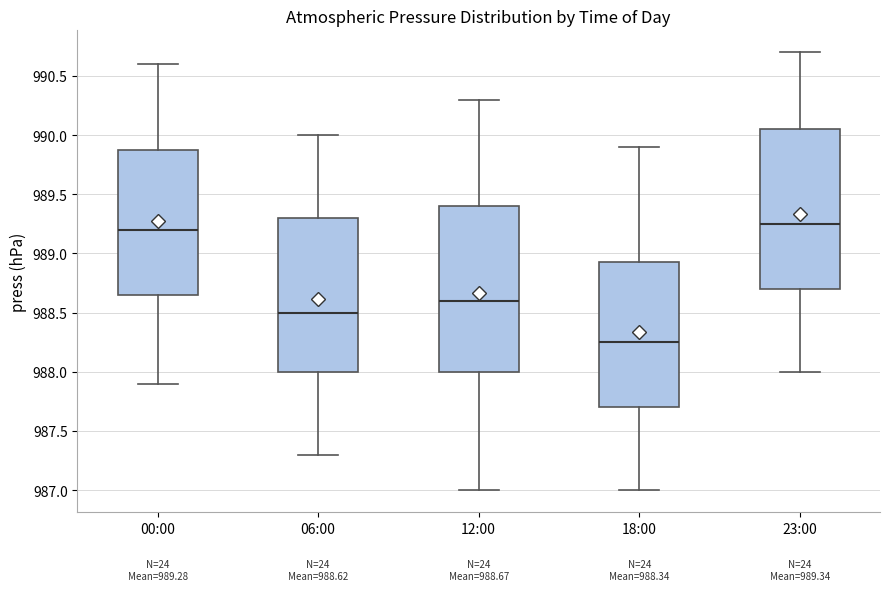

Which box is the tallest, from its lower edge to its upper edge?

12:00